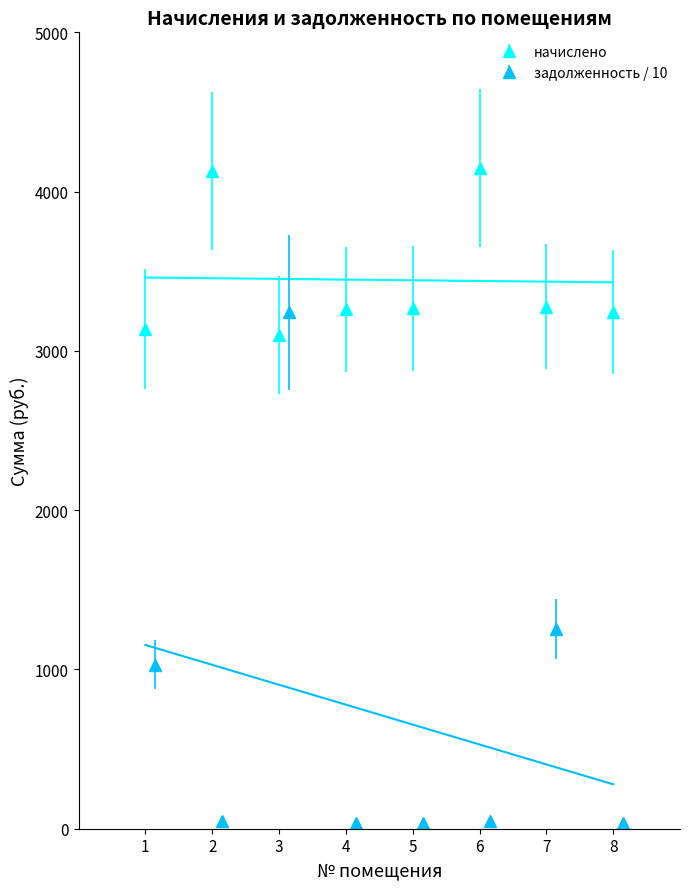

Which series has the widest spread of values?

задолженность (взнос)